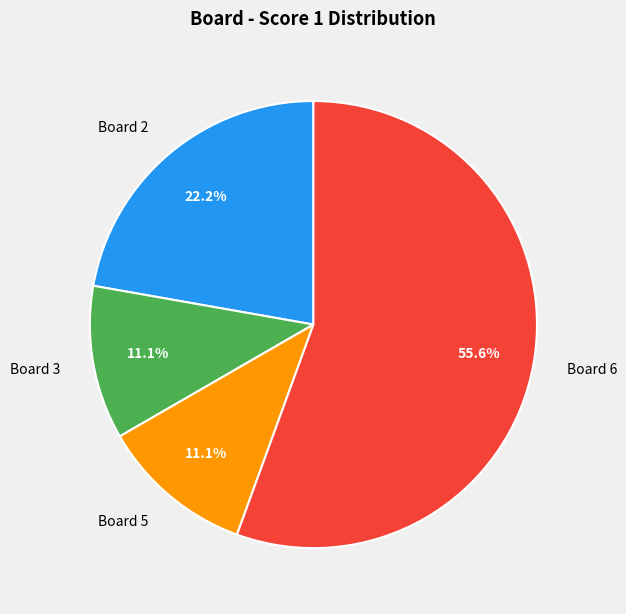

Is the sum of Board 3 and Board 5 greater than half?

No